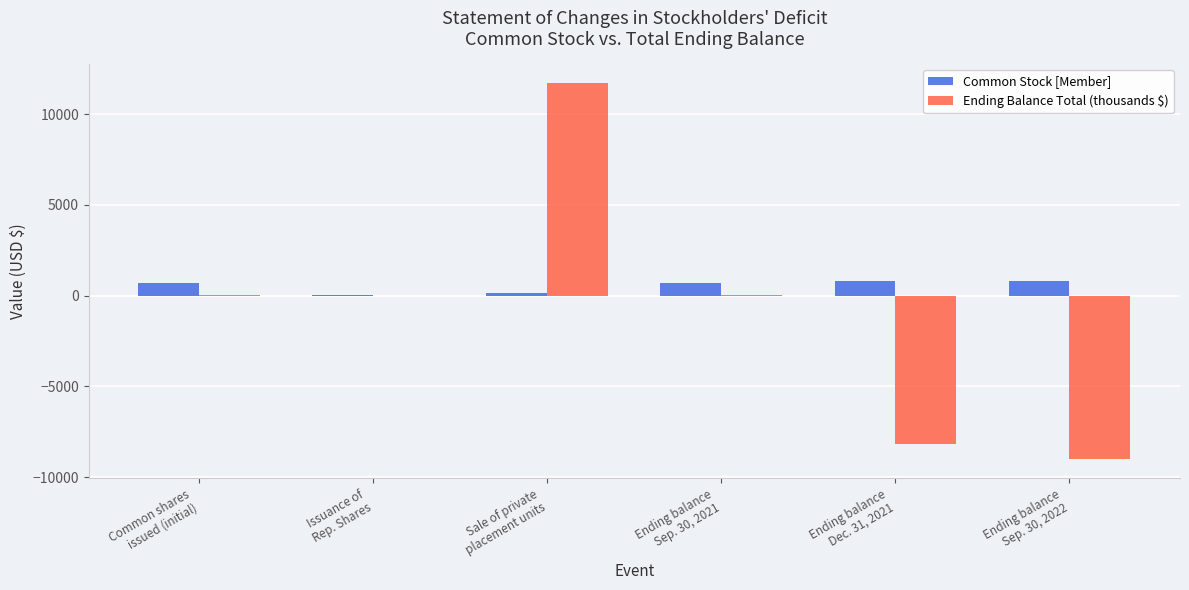

Is the value of Ending Balance Total (thousands $) at Sale of private
placement units greater than the value of Common Stock [Member] at Issuance of
Rep. Shares?

Yes